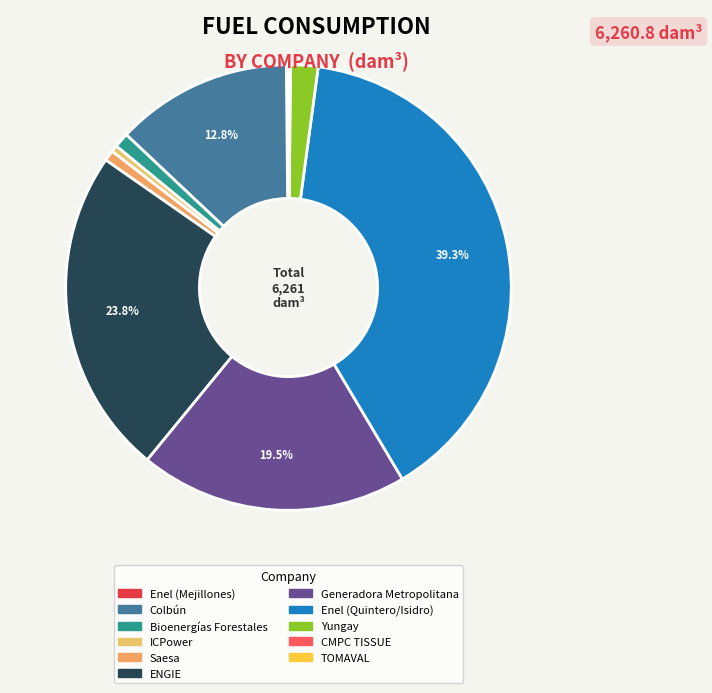

Is there a majority slice in this chart?

No